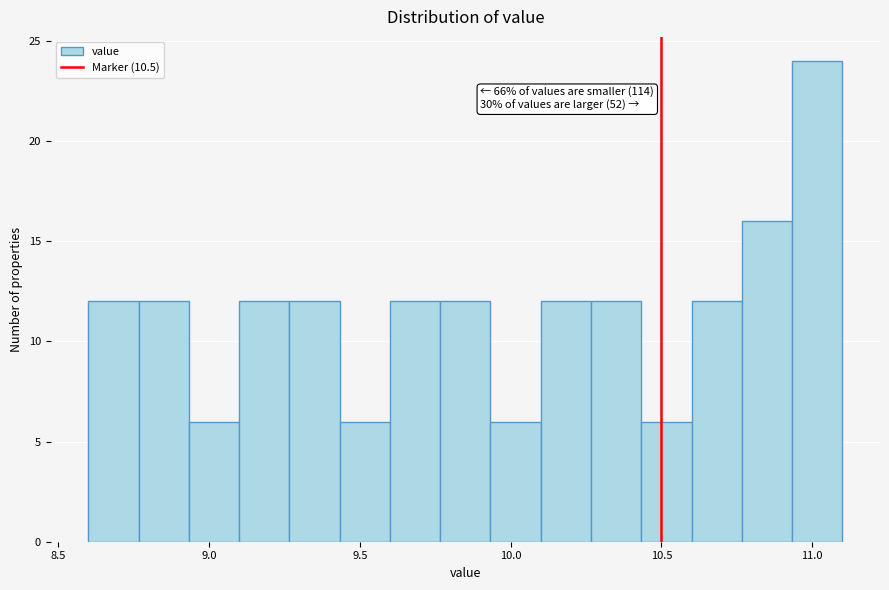

Read against the x-axis, roughly where is the centre of the tallest bar?

11.00